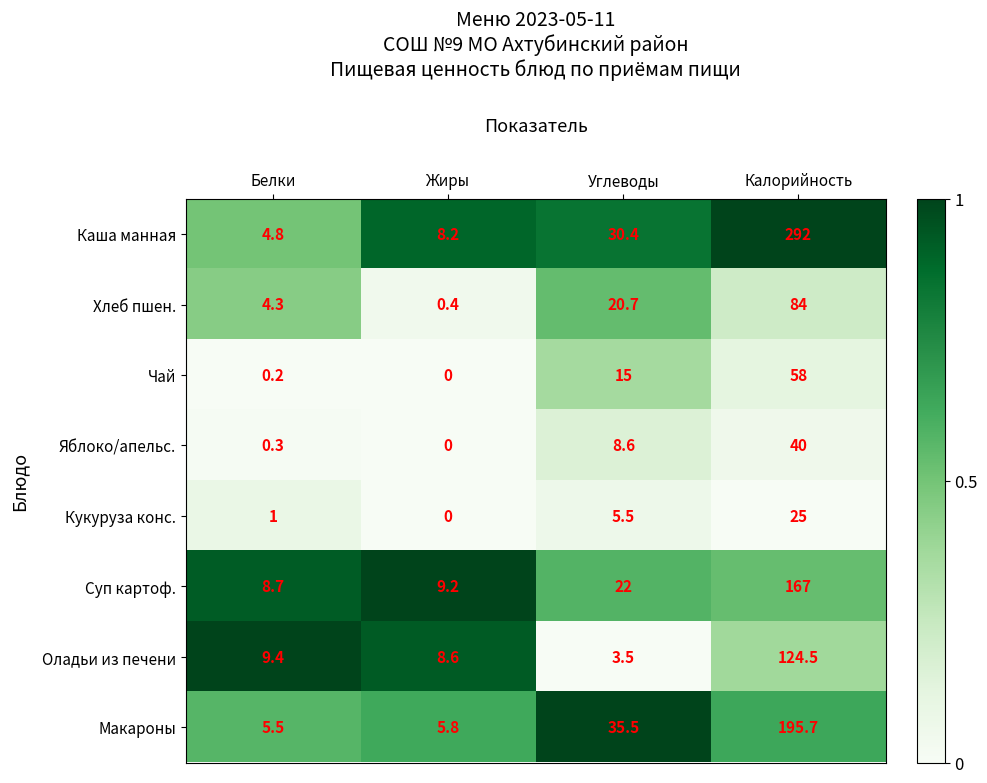

Is it true that Чай equals 0.0 at Жиры?

True